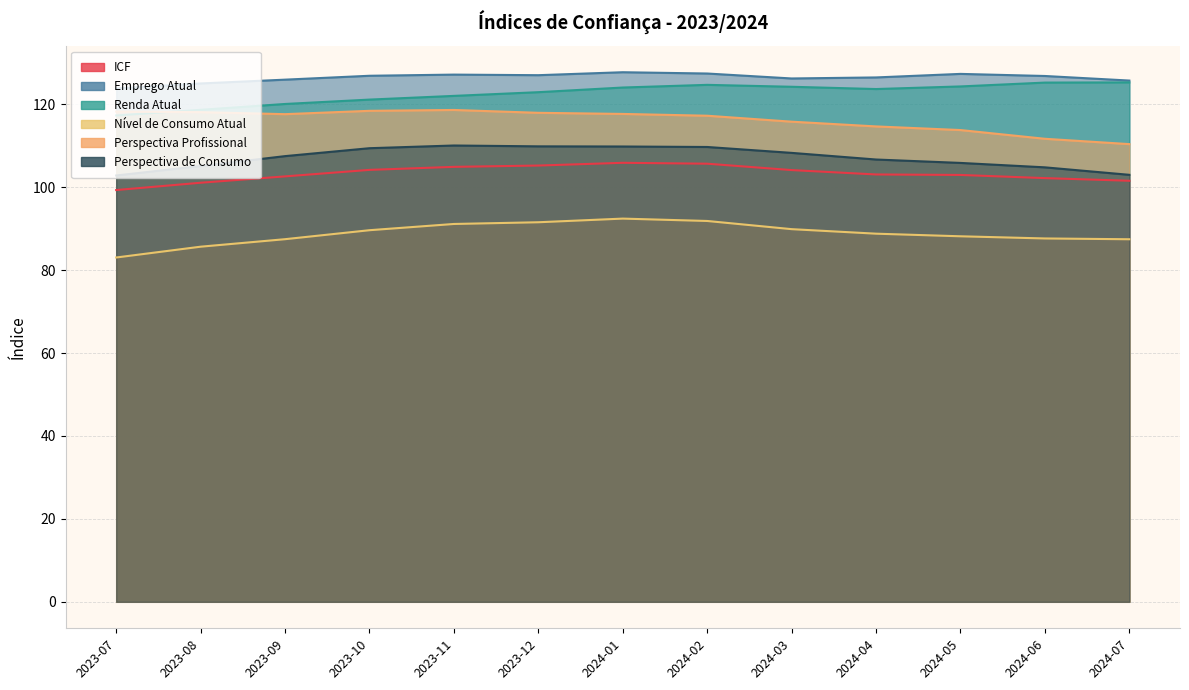

The value of ICF at 2024-02 is 36.9. True or false?

False